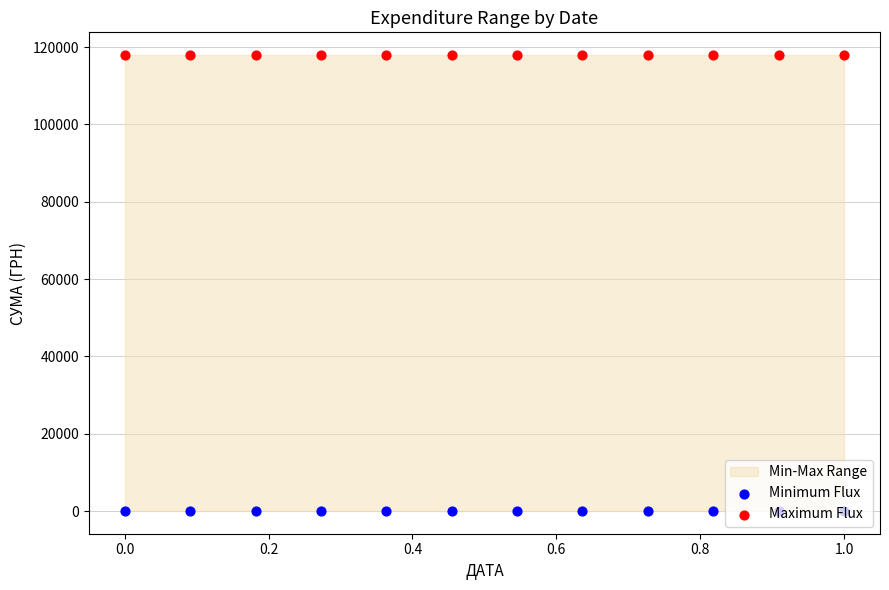

Which series has the largest total across all categories?

Maximum Flux